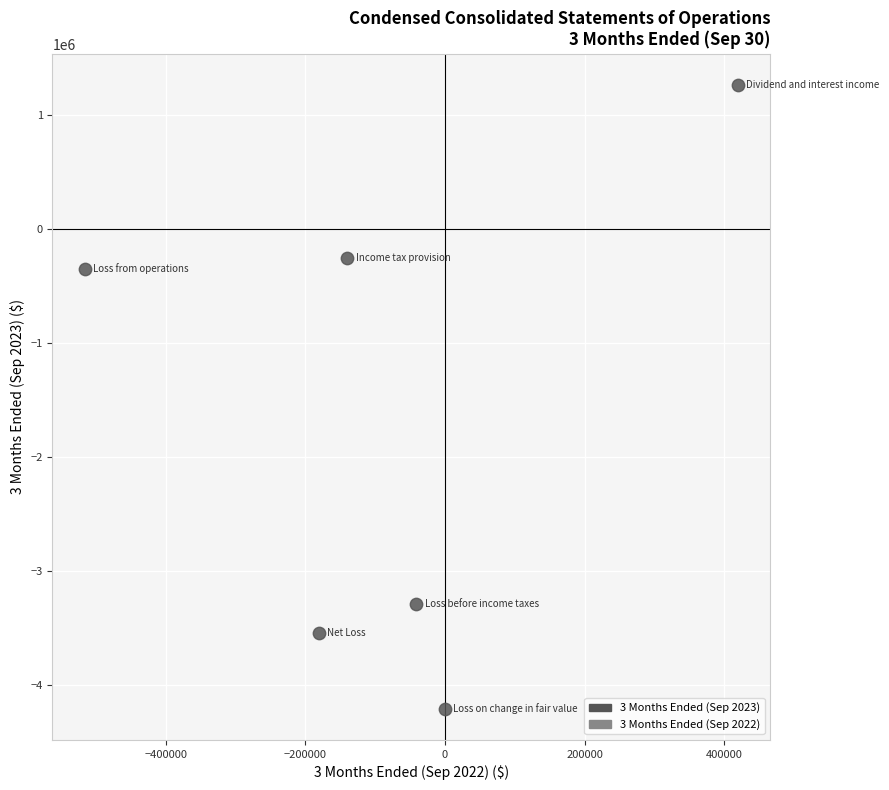

What Y value in the scatter plot is closest to -1471559?

-345968